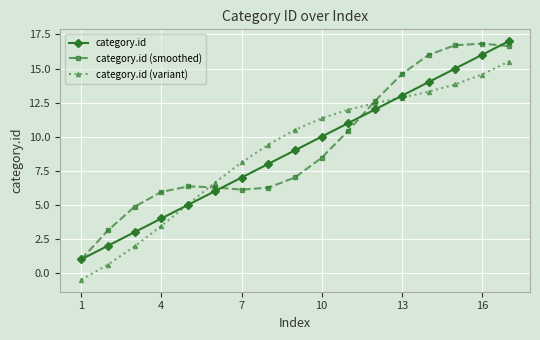

How many data points in category.id (smoothed) are less than 7?

8